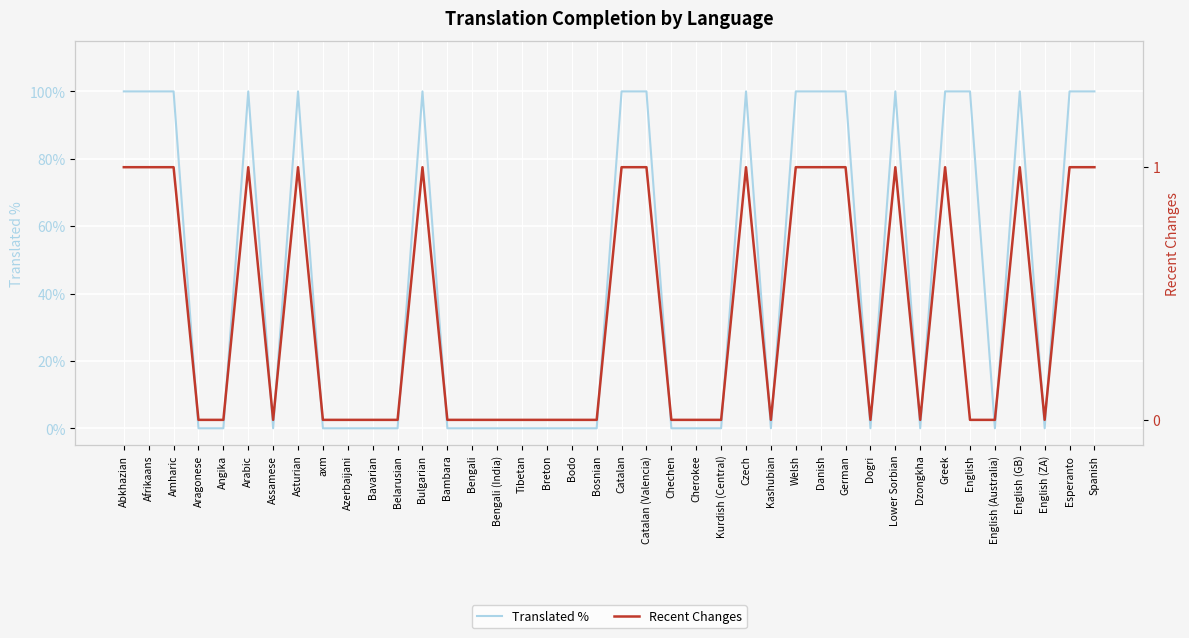

How many data points in Translated % are above 0?

18